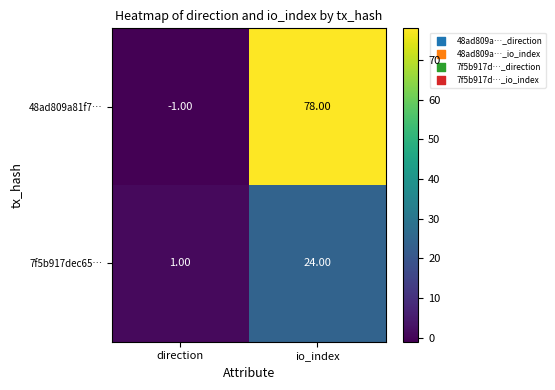

At which category is the sum across all series the highest?

io_index